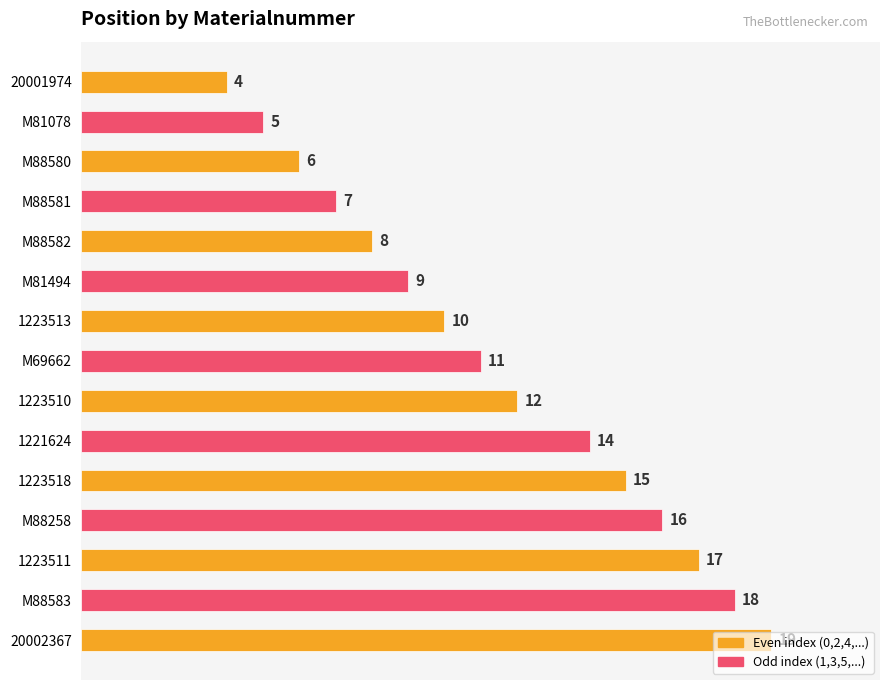

Which label corresponds to the largest value in the chart?

20002367